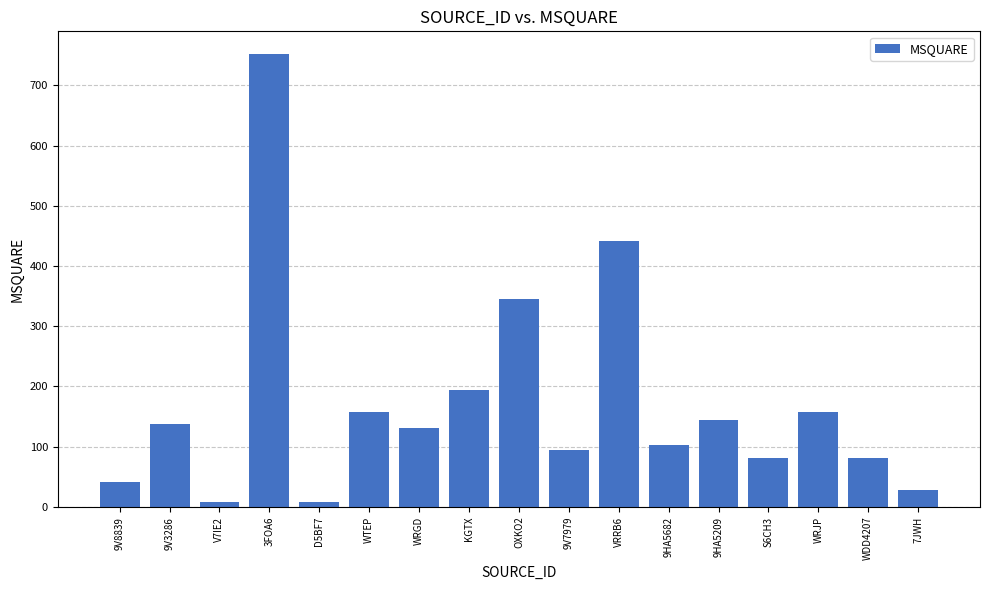

What is the label of the 17th bar from the right?

9V8839